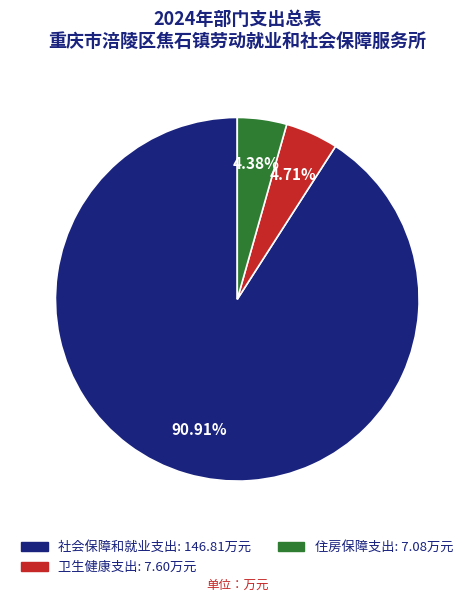

How much of the chart is everything except 社会保障和就业支出?

9.1%